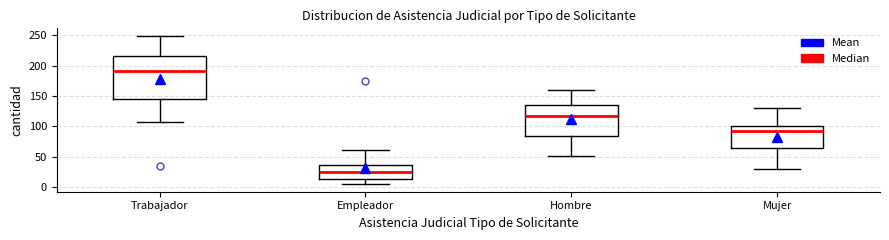

Where does the upper whisker of the box for Trabajador end on the y-axis? The values are not printed on the chart, so give them approximately, as read against the axis.

250